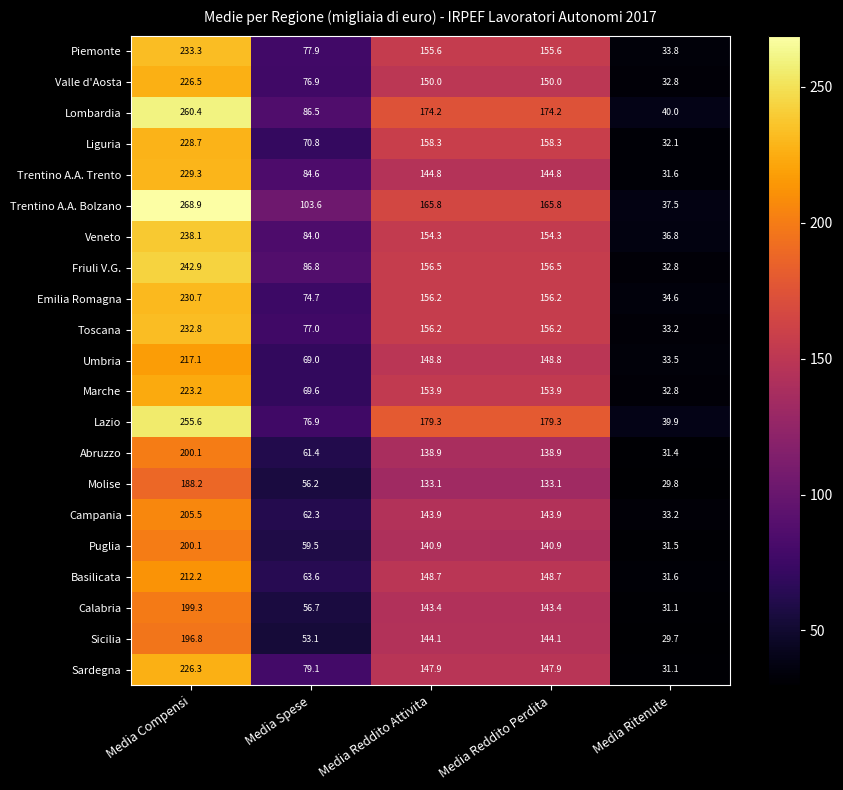

What is the lowest value of the Piemonte series?

33.8